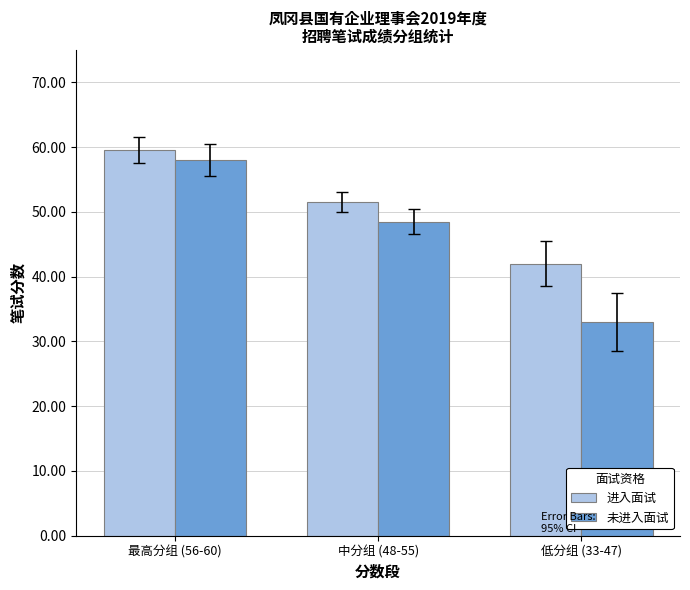

How many bars are there in total?

6